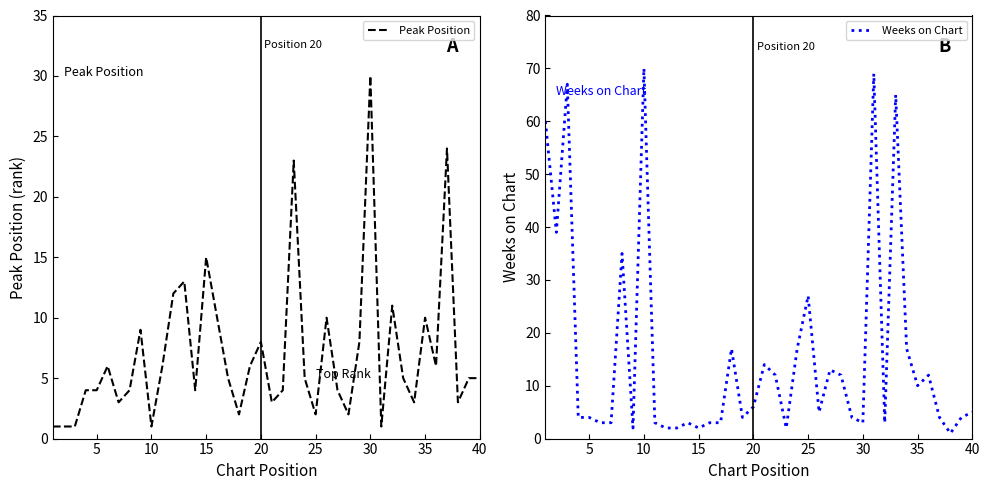

How many values in the Weeks on Chart series exceed 5?

18